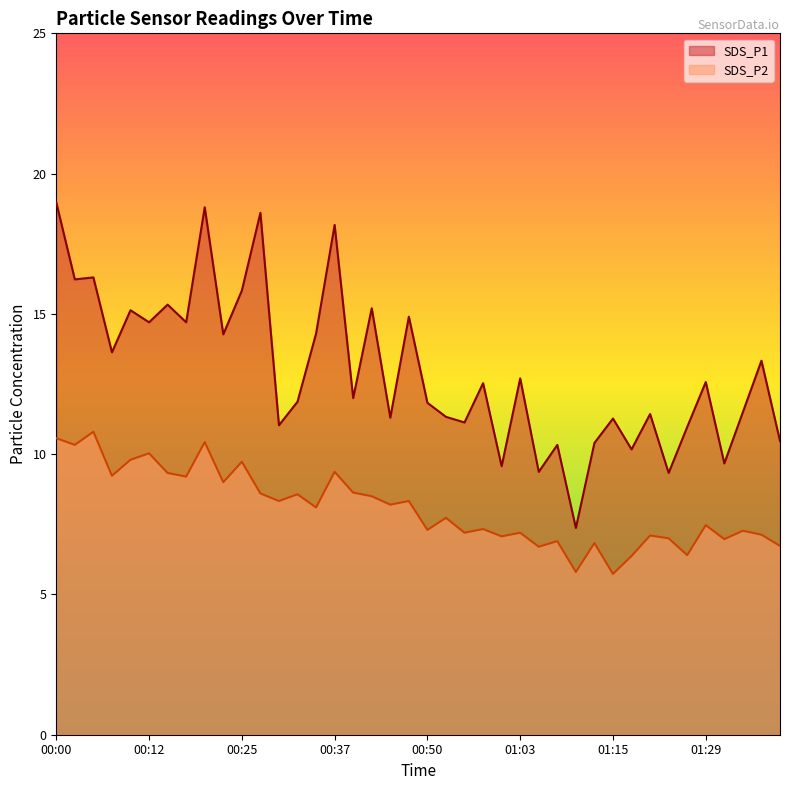

At which category is the sum across all series the highest?

00:00